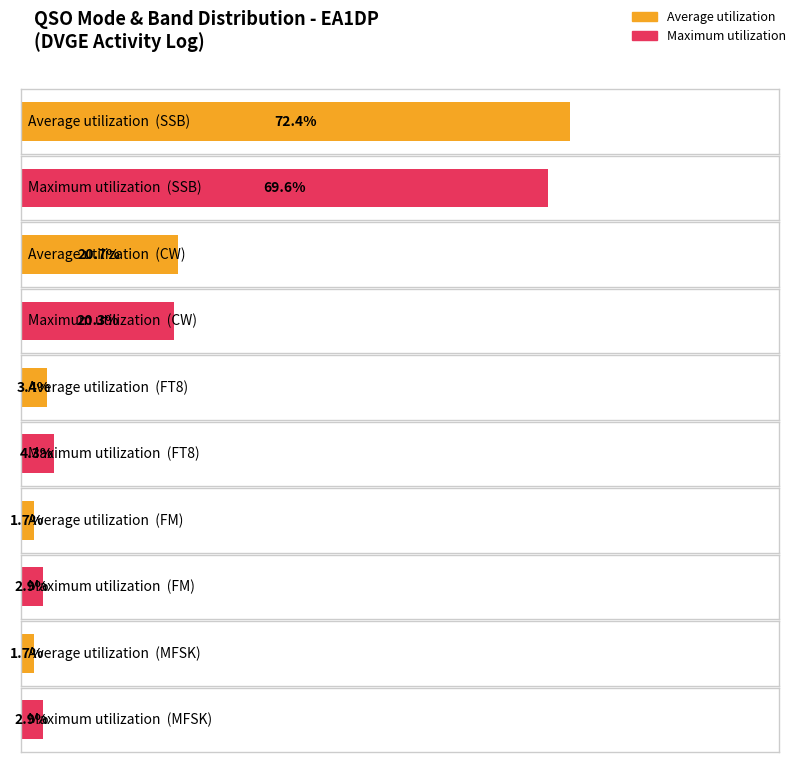

How many values in the Maximum utilization series exceed 40?

1